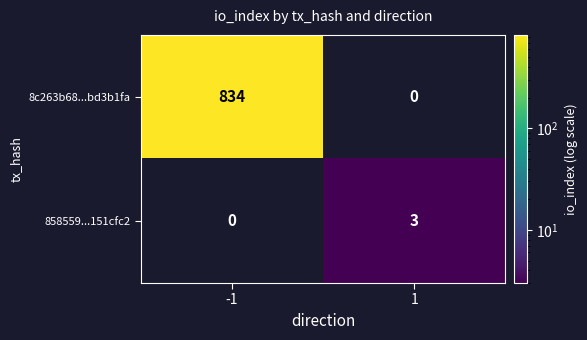

How many categories are shown in the chart?

2